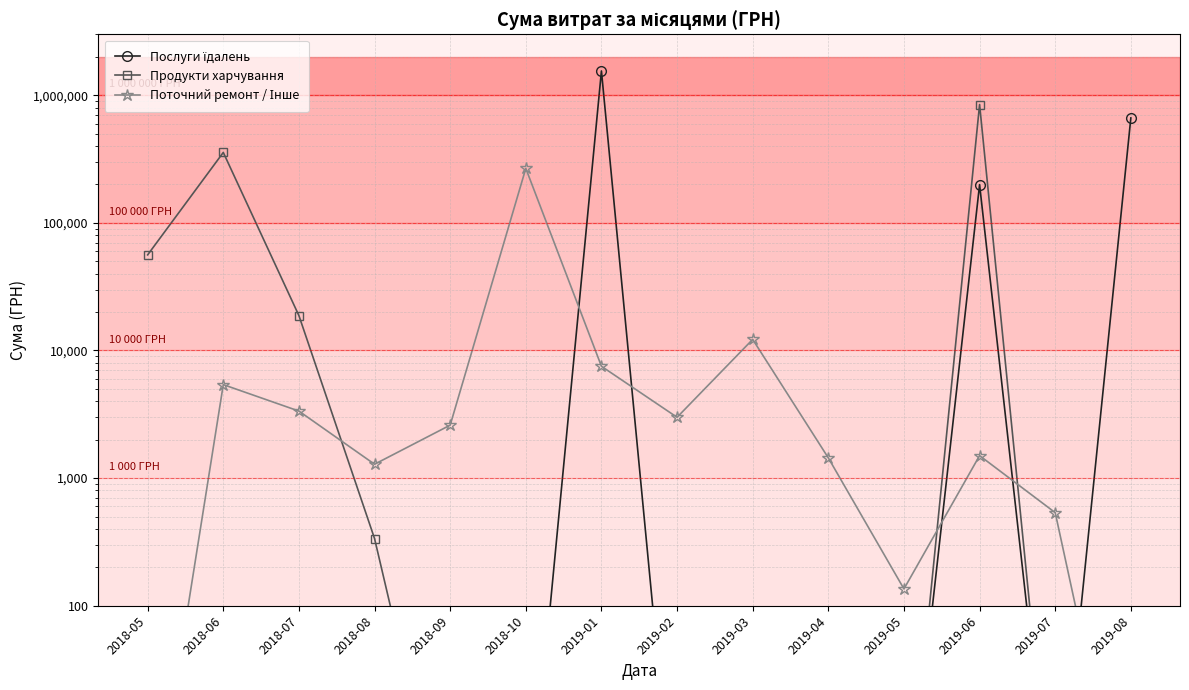

Which series has the largest range (max minus min)?

Послуги їдалень